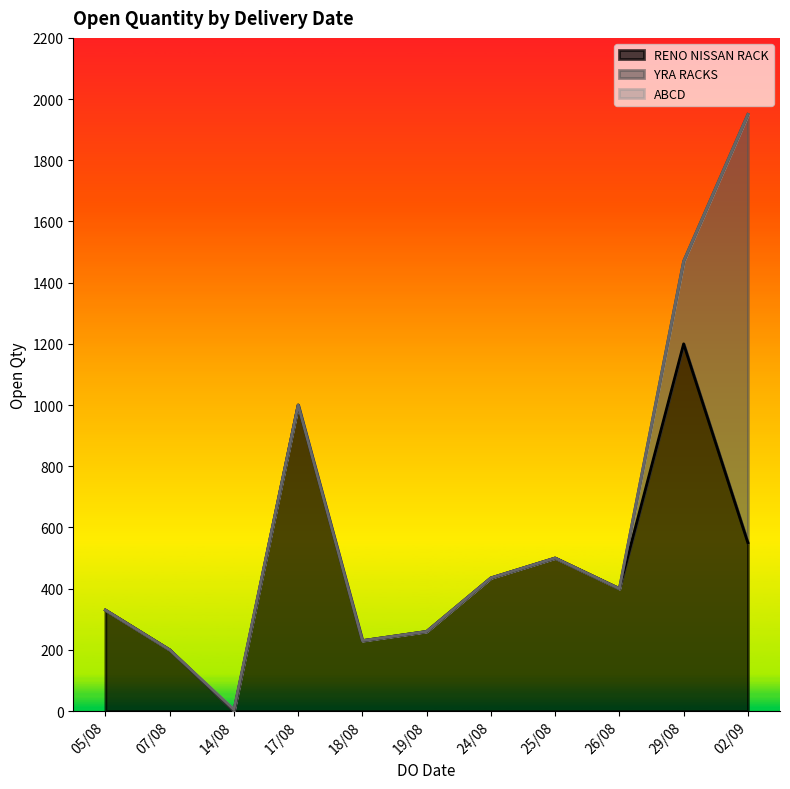

The value at 05/08/2020 is 163. True or false?

False